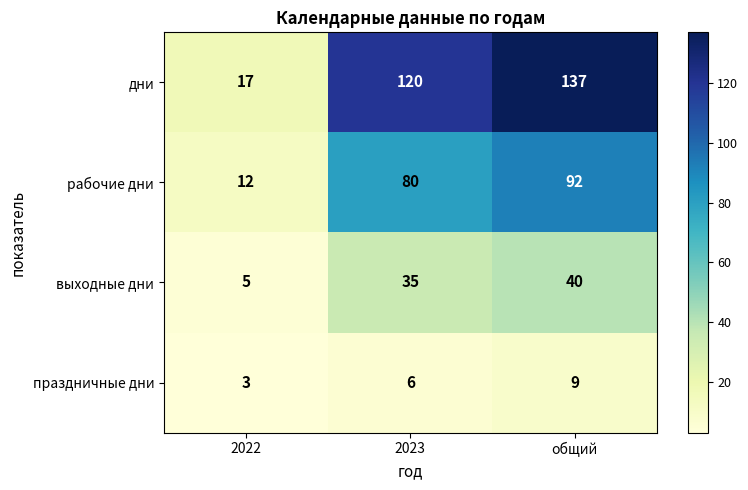

How many values in the рабочие дни series are below 80?

1